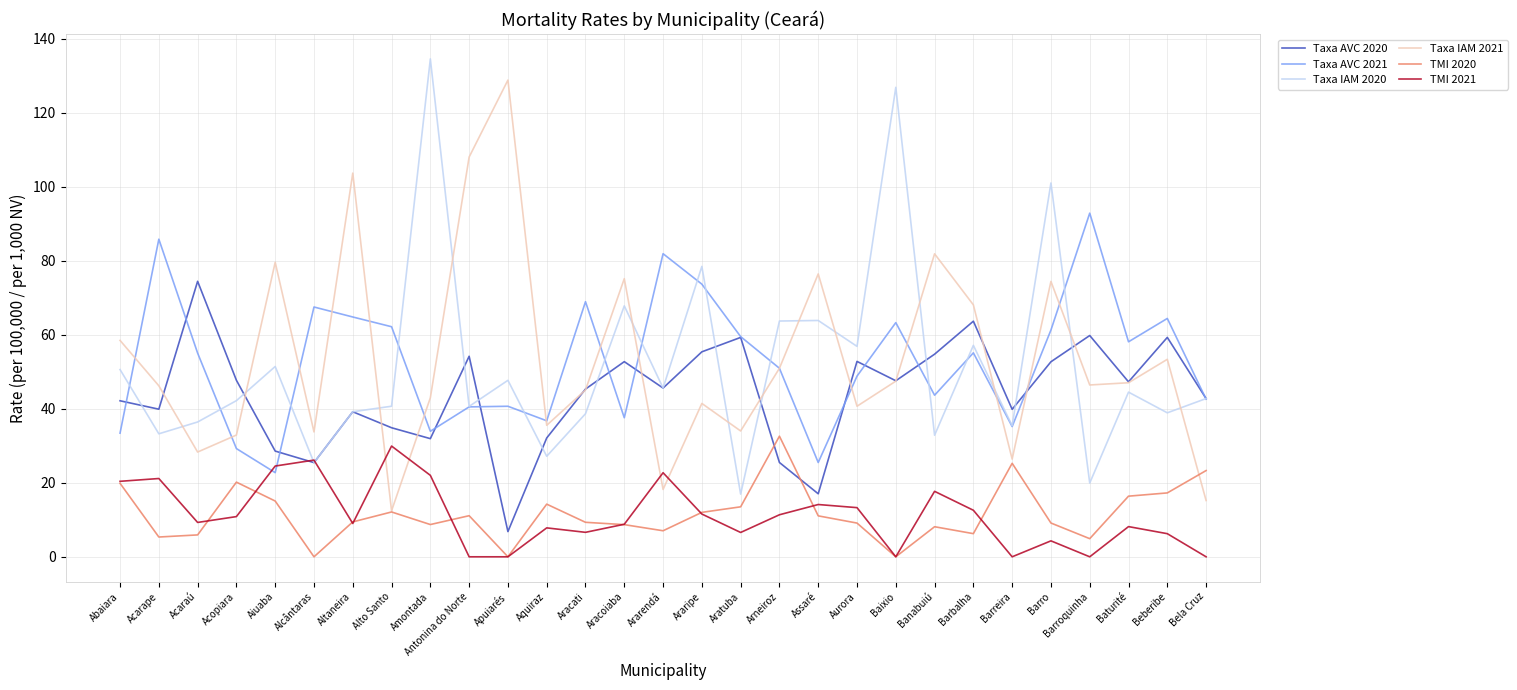

The value of TMI 2020 at Acarape is 5.3. True or false?

True